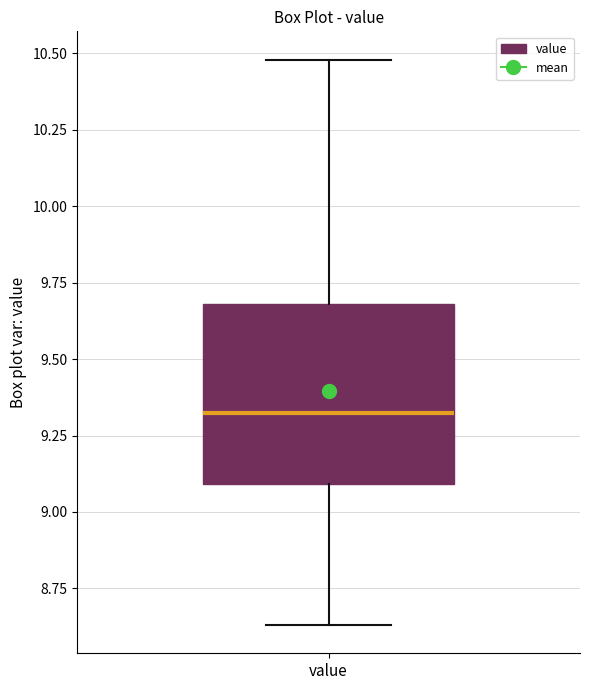

Where does the lower whisker of the box for value end on the y-axis? The values are not printed on the chart, so give them approximately, as read against the axis.

8.65